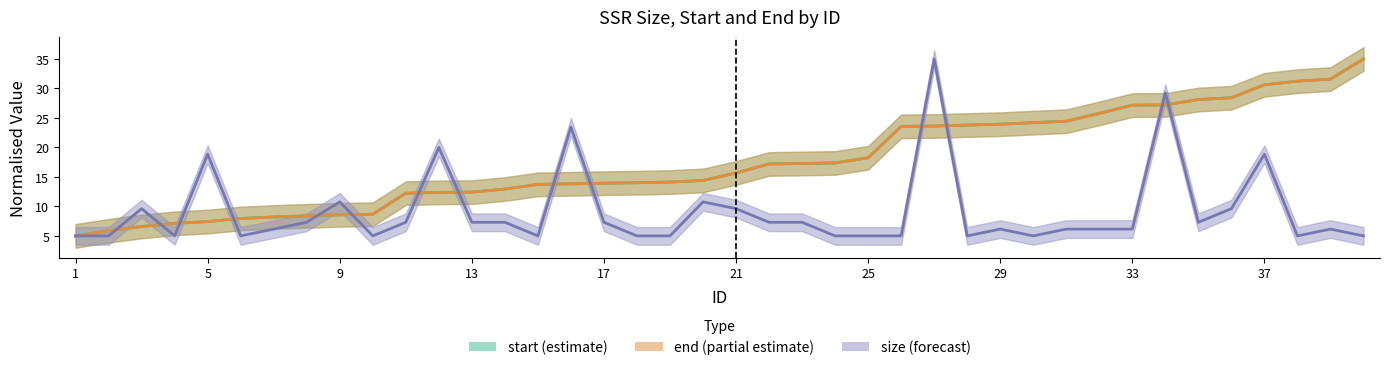

Is the value of size at 8 greater than the value of start at 38?

No